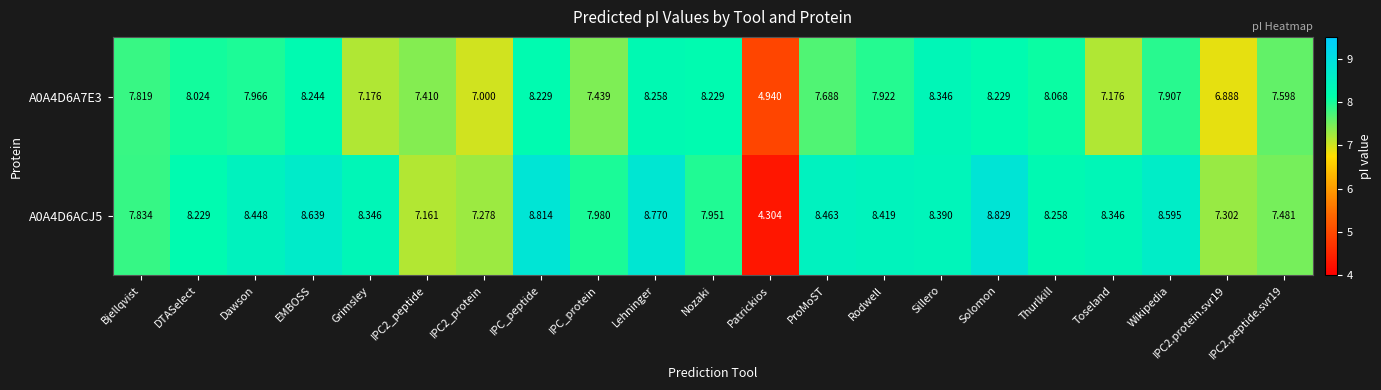

Rank the series by their maximum value, from highest to lowest.

A0A4D6ACJ5, A0A4D6A7E3